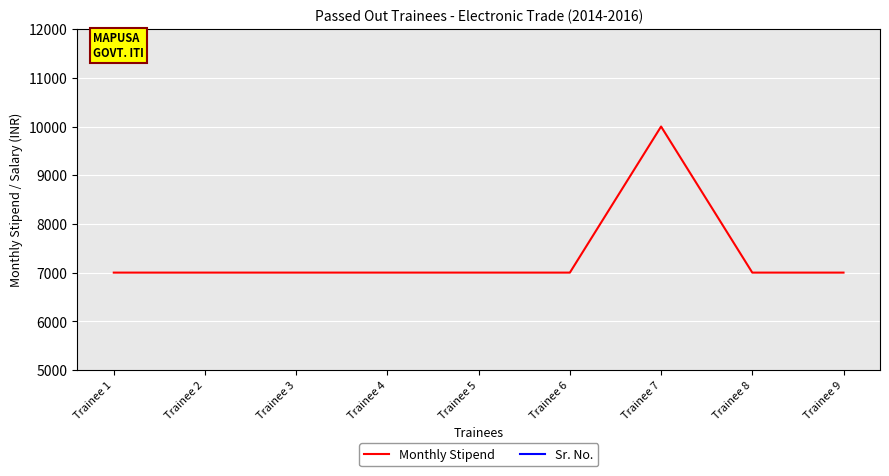

What is the highest value of the Monthly Stipend series?

10000